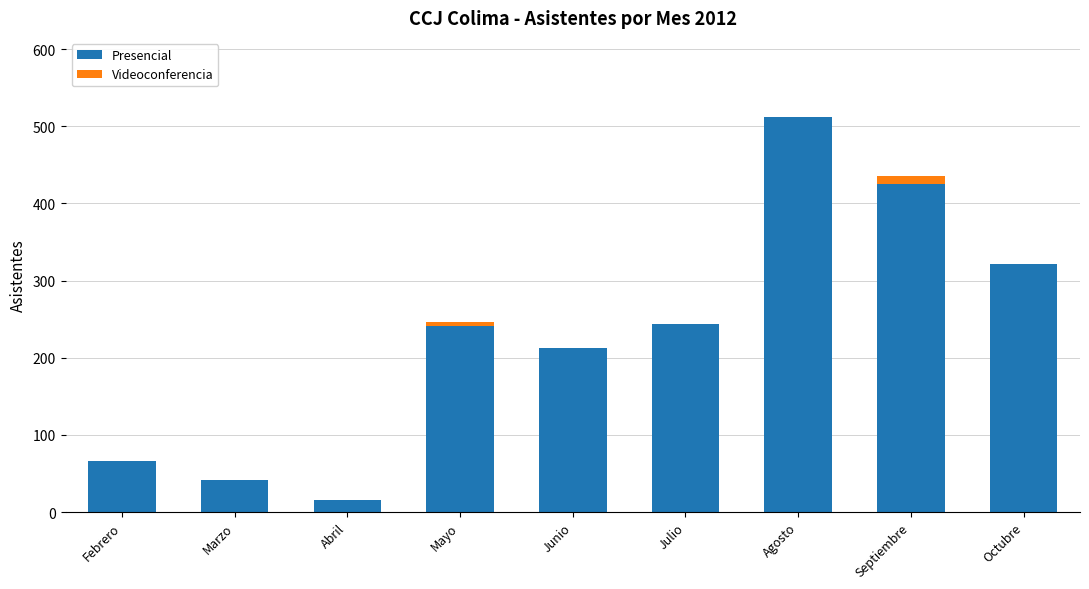

At which category is the sum across all series the highest?

Agosto